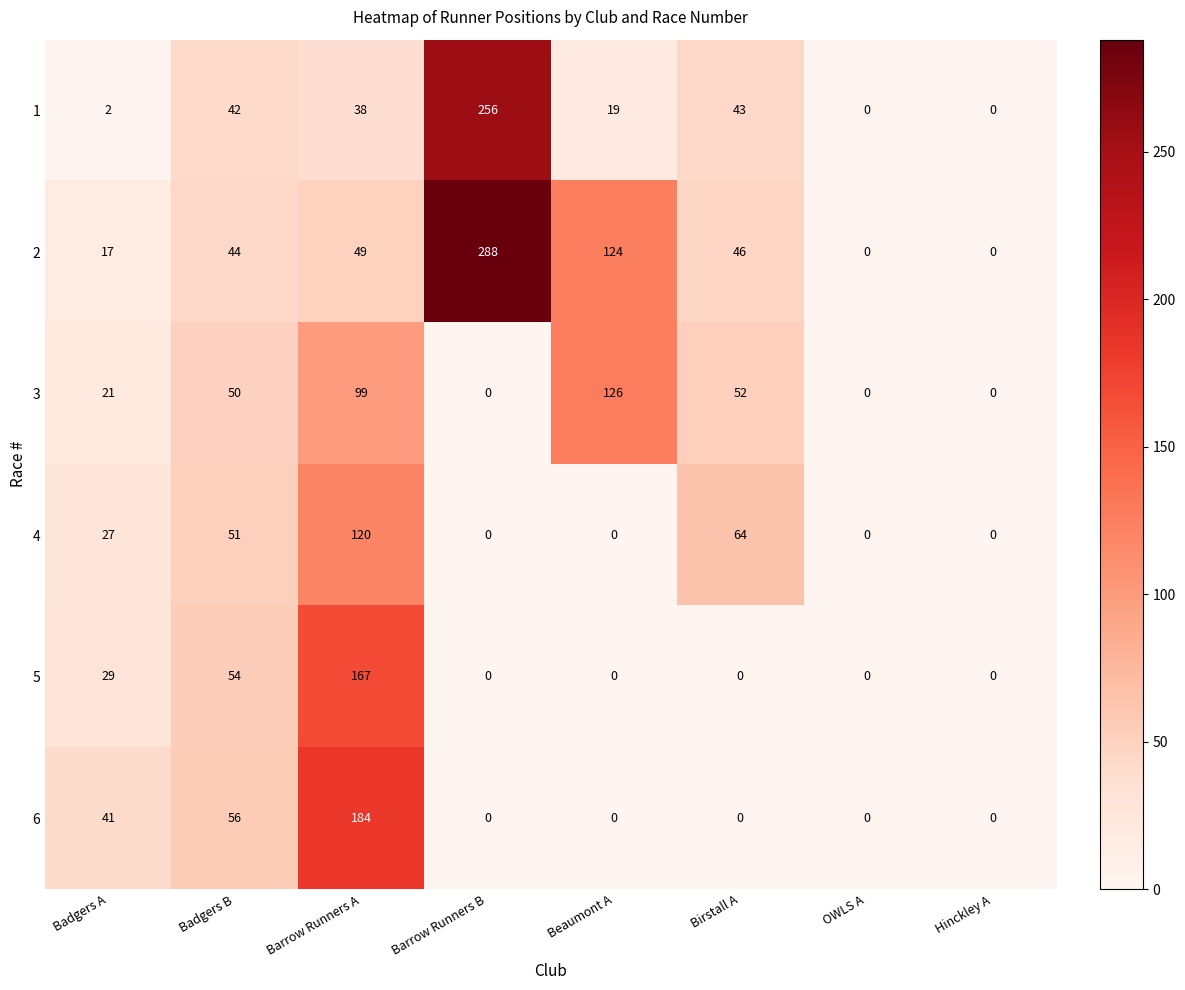

True or false: 2 has a value of 288 at Barrow Runners B.

True